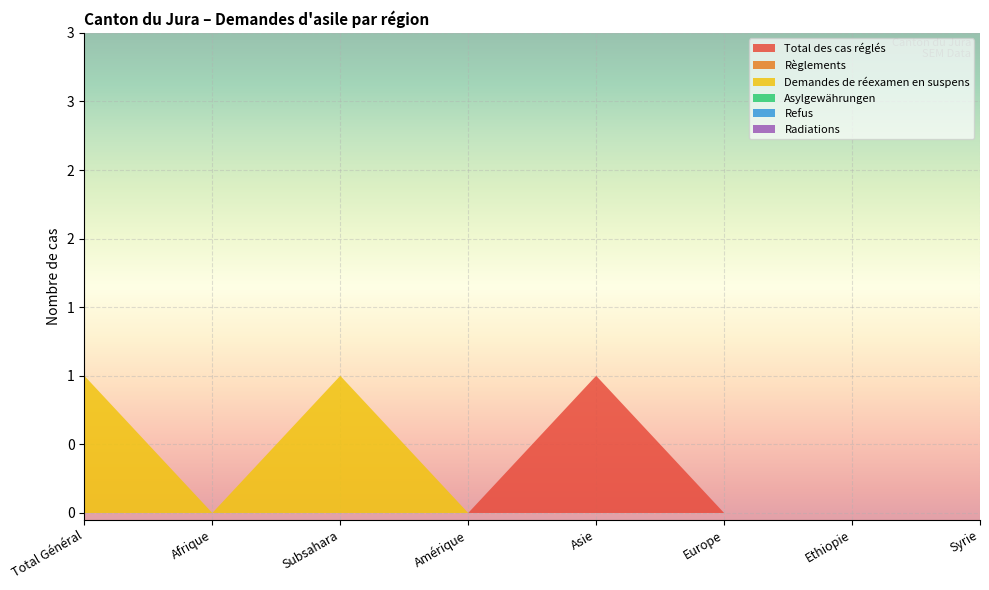

Reading left to right, list all the values displayed in this chart.

Total des cas réglés: Total Général=0	Afrique=0	Subsahara=0	Amérique=0	Asie=1	Europe=0	Ethiopie=0	Syrie=0
Règlements: Total Général=0	Afrique=0	Subsahara=0	Amérique=0	Asie=0	Europe=0	Ethiopie=0	Syrie=0
Demandes de réexamen en suspens: Total Général=1	Afrique=0	Subsahara=1	Amérique=0	Asie=0	Europe=0	Ethiopie=0	Syrie=0
Asylgewährungen: Total Général=0	Afrique=0	Subsahara=0	Amérique=0	Asie=0	Europe=0	Ethiopie=0	Syrie=0
Refus: Total Général=0	Afrique=0	Subsahara=0	Amérique=0	Asie=0	Europe=0	Ethiopie=0	Syrie=0
Radiations: Total Général=0	Afrique=0	Subsahara=0	Amérique=0	Asie=0	Europe=0	Ethiopie=0	Syrie=0